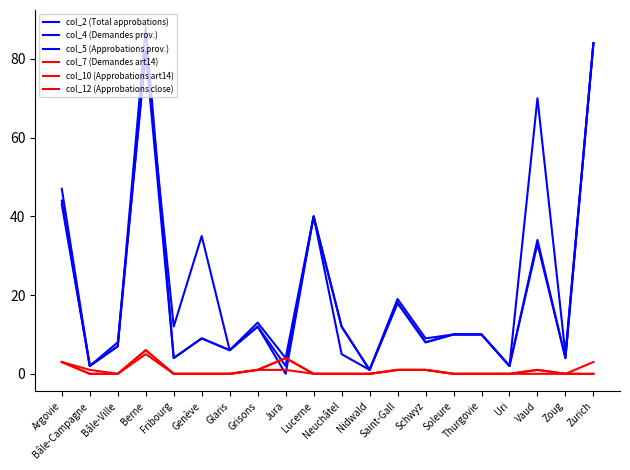

Between Fribourg and Neuchâtel, which is larger?

Neuchâtel